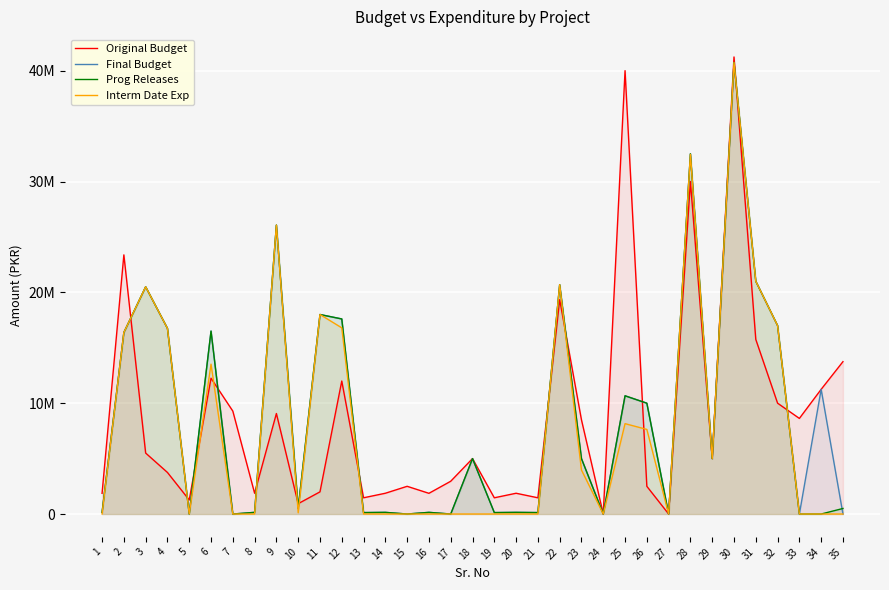

Between 3 and 24, which series saw the biggest shift?

Final Budget